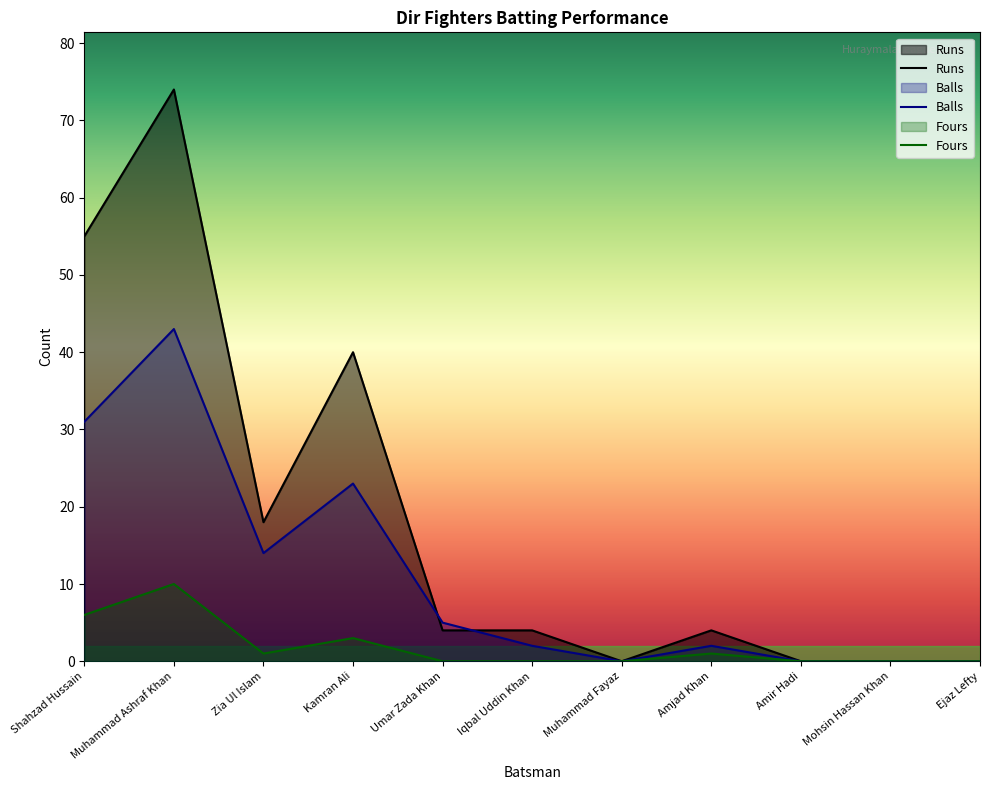

What are all the series names shown in the legend?

Runs, Balls, Fours